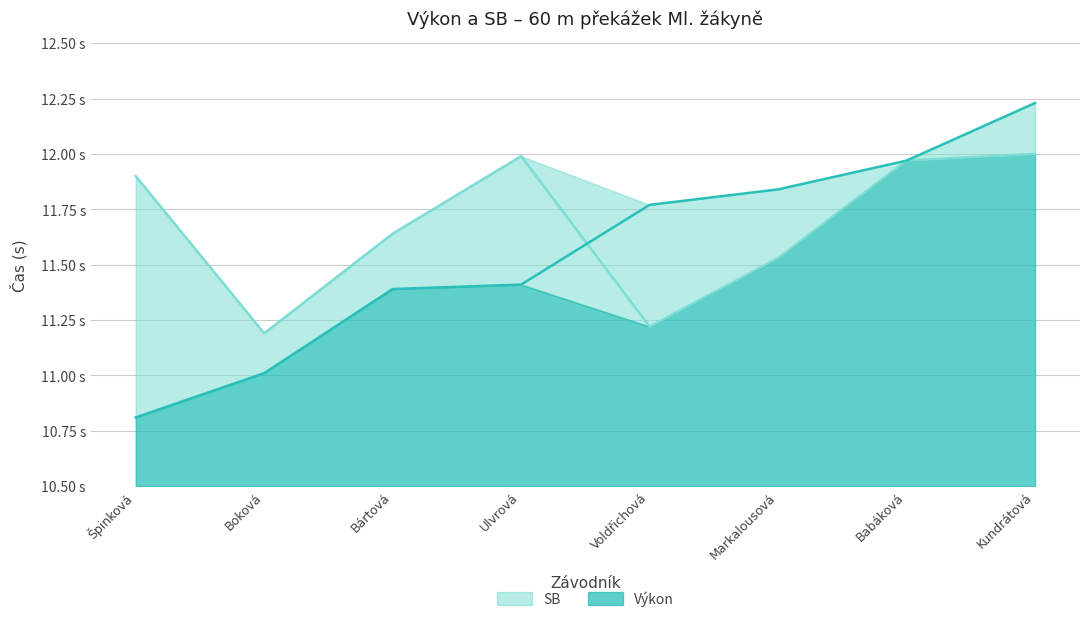

What are all the series names shown in the legend?

SB, Výkon